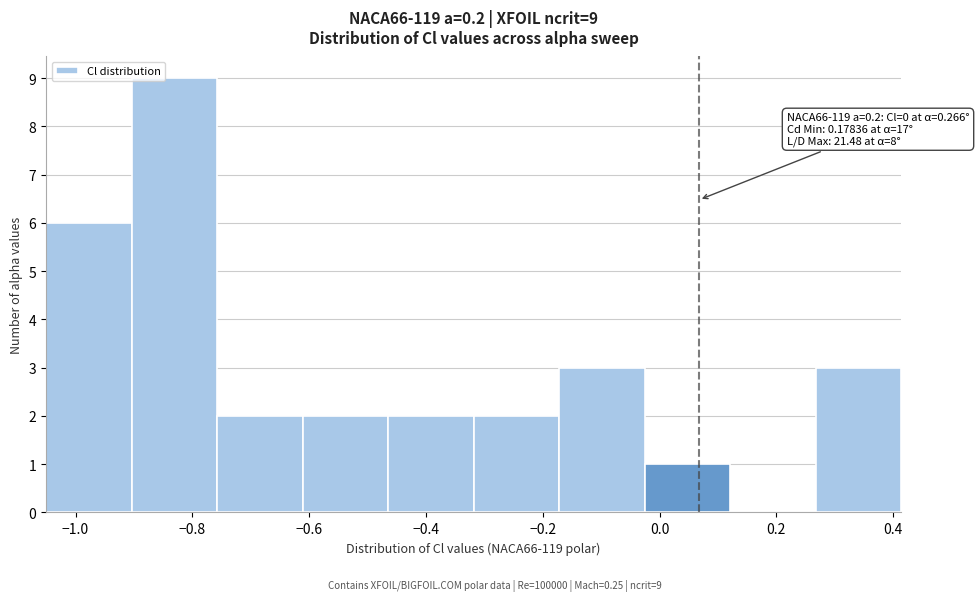

Over which range of the x-axis is the bar tallest?

-0.90 to -0.76